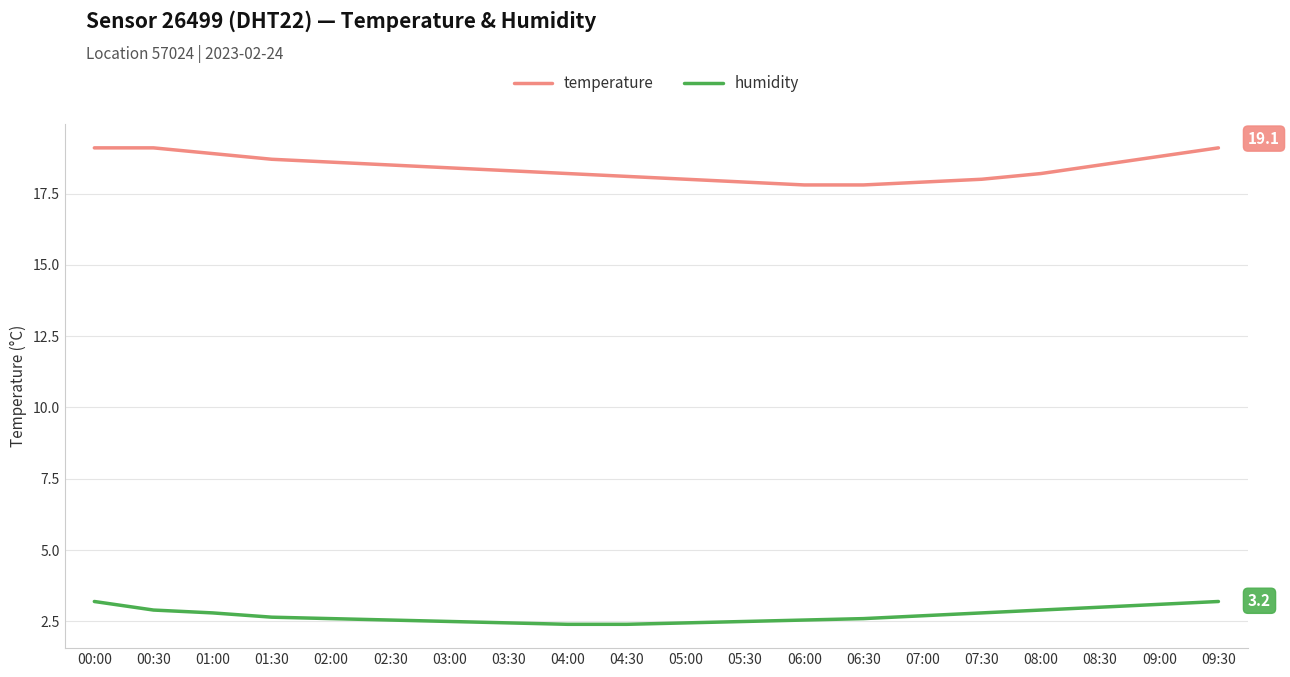

What value does the humidity series have at 07:00?

2.7